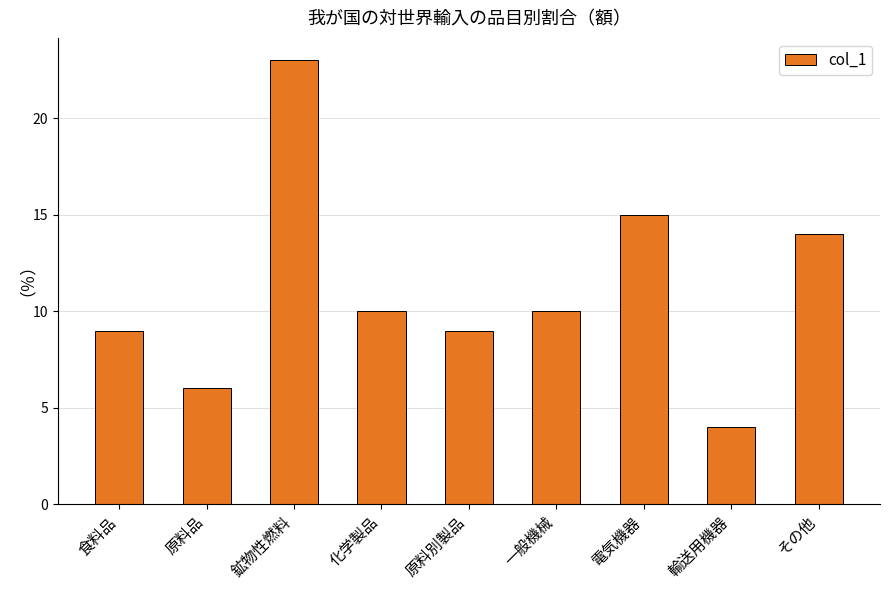

How many categories are shown in the chart?

9